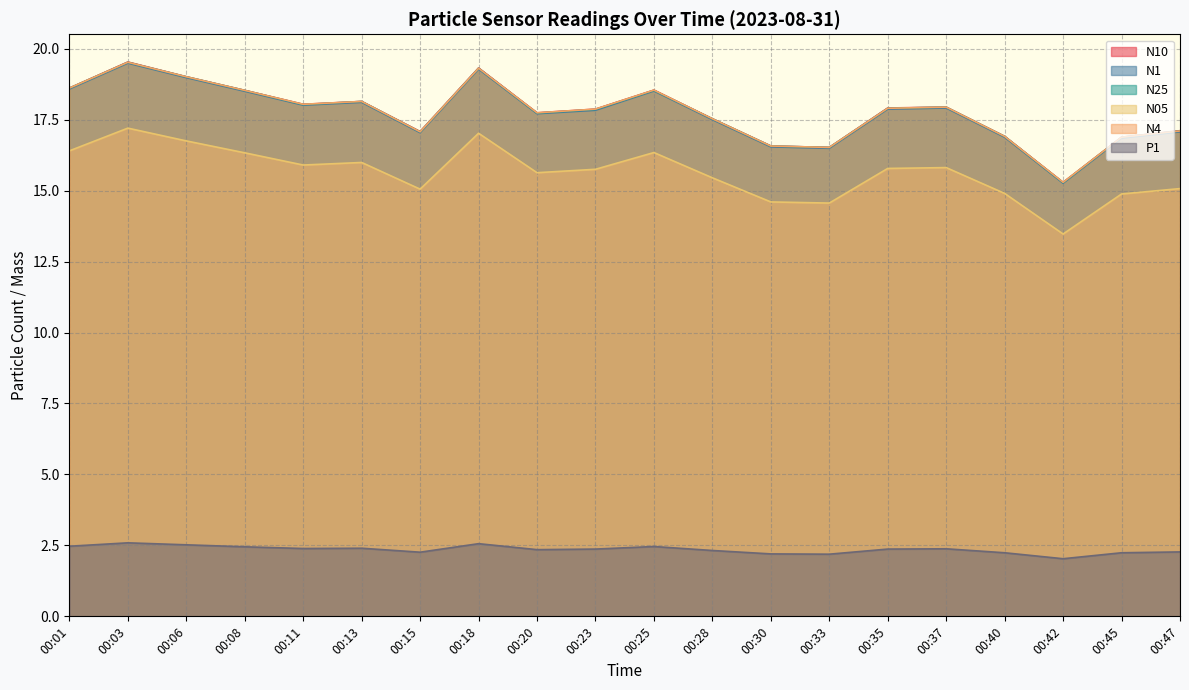

Reading left to right, what are all the values shown in this chart?

N10: 00:01=18.6	00:03=19.5	00:06=19.0	00:08=18.5	00:11=18.0	00:13=18.1	00:15=17.1	00:18=19.3	00:20=17.7	00:23=17.9	00:25=18.5	00:28=17.5	00:30=16.6	00:33=16.5	00:35=17.9	00:37=17.9	00:40=16.9	00:42=15.3	00:45=16.9	00:47=17.1
N1: 00:01=18.6	00:03=19.5	00:06=19.0	00:08=18.5	00:11=18.0	00:13=18.1	00:15=17.0	00:18=19.3	00:20=17.7	00:23=17.8	00:25=18.5	00:28=17.5	00:30=16.5	00:33=16.5	00:35=17.9	00:37=17.9	00:40=16.9	00:42=15.3	00:45=16.9	00:47=17.1
N25: 00:01=18.6	00:03=19.5	00:06=19.0	00:08=18.5	00:11=18.0	00:13=18.1	00:15=17.1	00:18=19.3	00:20=17.7	00:23=17.9	00:25=18.5	00:28=17.5	00:30=16.6	00:33=16.5	00:35=17.9	00:37=17.9	00:40=16.9	00:42=15.3	00:45=16.9	00:47=17.1
N05: 00:01=16.4	00:03=17.2	00:06=16.8	00:08=16.3	00:11=15.9	00:13=16.0	00:15=15.1	00:18=17.0	00:20=15.6	00:23=15.8	00:25=16.3	00:28=15.4	00:30=14.6	00:33=14.6	00:35=15.8	00:37=15.8	00:40=14.9	00:42=13.5	00:45=14.9	00:47=15.1
N4: 00:01=18.6	00:03=19.5	00:06=19.0	00:08=18.5	00:11=18.0	00:13=18.1	00:15=17.1	00:18=19.3	00:20=17.7	00:23=17.9	00:25=18.5	00:28=17.5	00:30=16.6	00:33=16.5	00:35=17.9	00:37=17.9	00:40=16.9	00:42=15.3	00:45=16.9	00:47=17.1
P1: 00:01=2.5	00:03=2.6	00:06=2.5	00:08=2.5	00:11=2.4	00:13=2.4	00:15=2.3	00:18=2.6	00:20=2.4	00:23=2.4	00:25=2.5	00:28=2.3	00:30=2.2	00:33=2.2	00:35=2.4	00:37=2.4	00:40=2.2	00:42=2.0	00:45=2.2	00:47=2.3